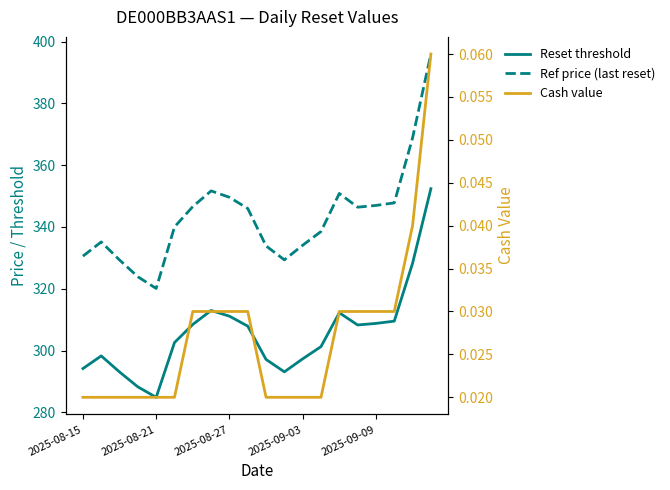

The Cash value series shows 0.1 at 18. True or false?

False